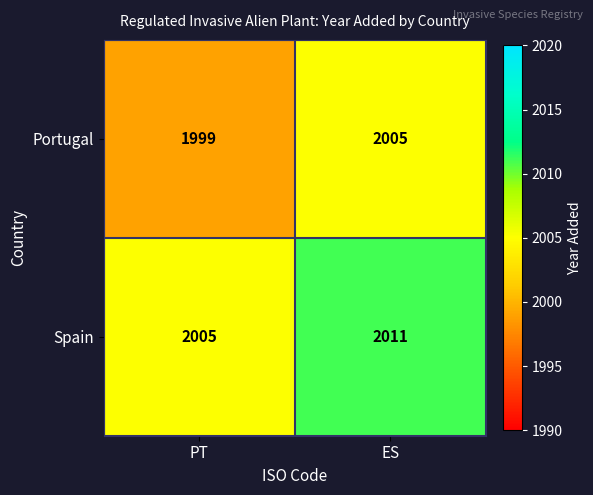

Reading left to right, what are all the values shown in this chart?

Portugal: PT=1999	ES=2005
Spain: PT=2005	ES=2011